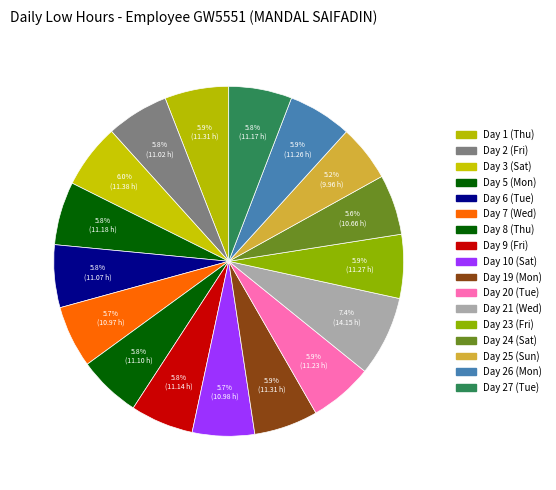

To the nearest percent, what portion does Day 5 (Mon) represent?

6%